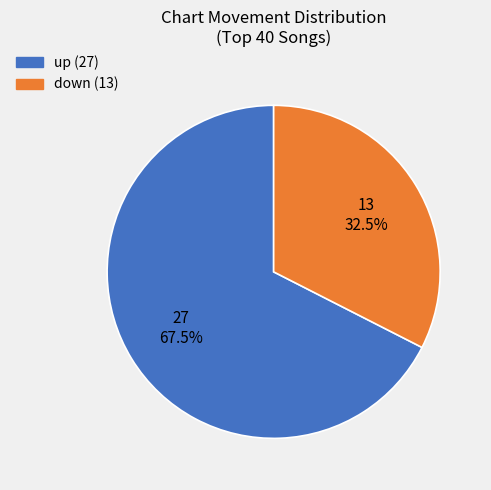

What is the ratio of the value at up to the value at down?

2.1